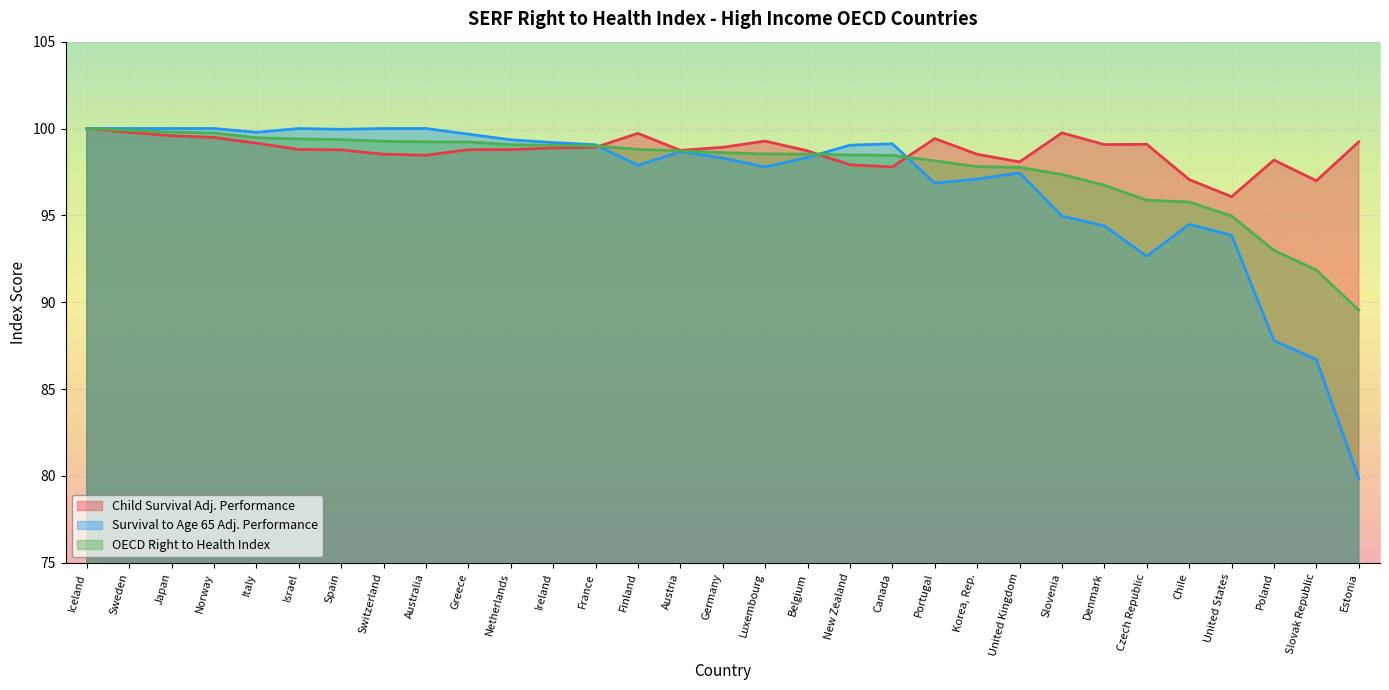

Where does the Survival to Age 65 Adj. Performance series first go above 98?

Iceland